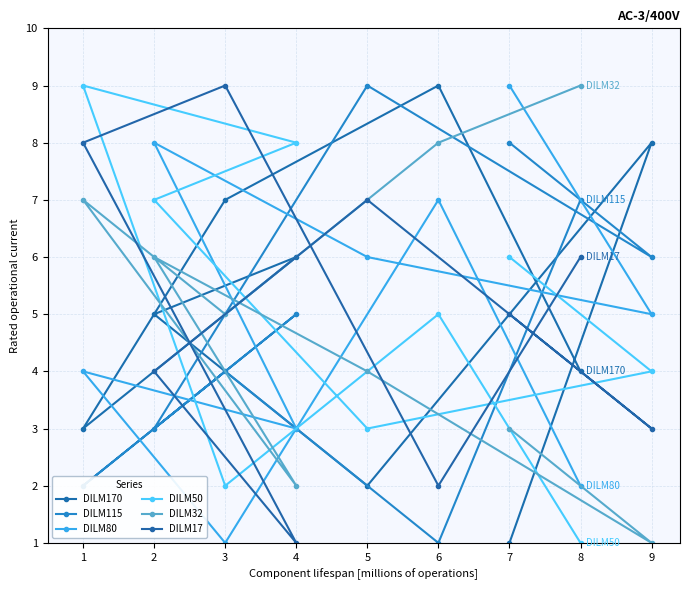

Rank the categories by DILM170 value from highest to lowest.

6, 9, 3, 4, 2, 8, 1, 5, 7